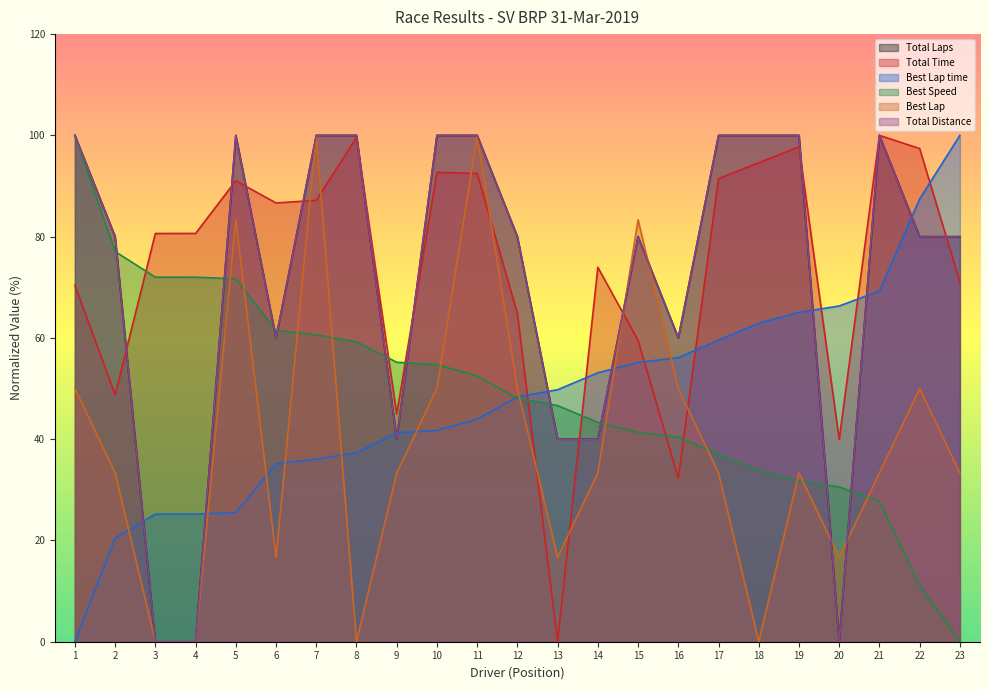

Where does the Best Lap series first go above 33?

1